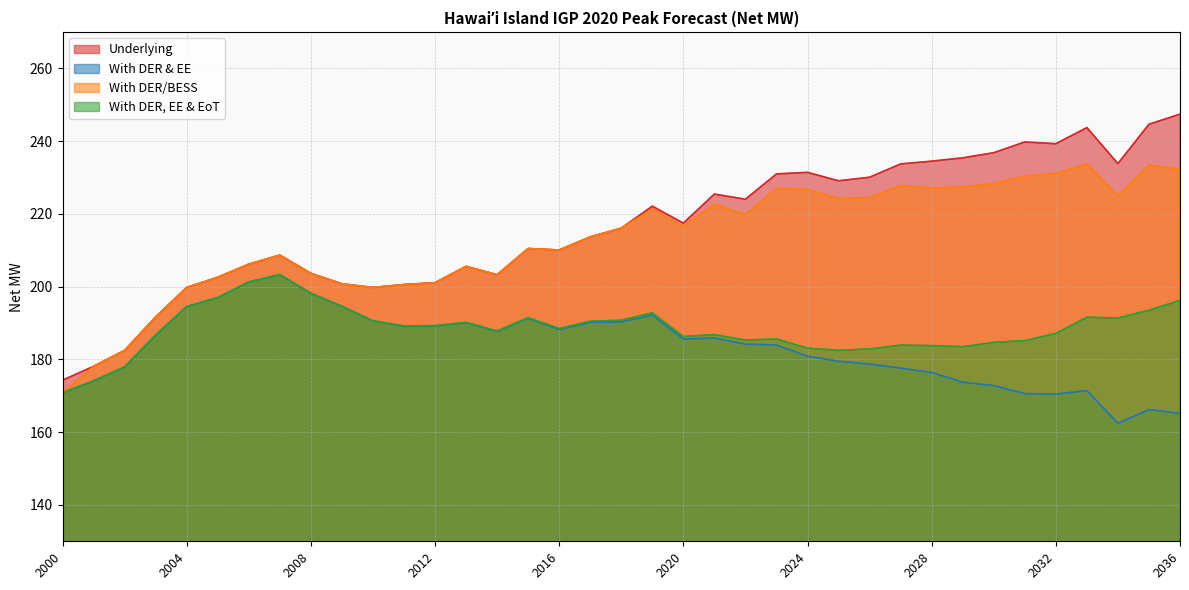

True or false: With DER, EE & EoT has more than 2 points higher than both neighbors.

True